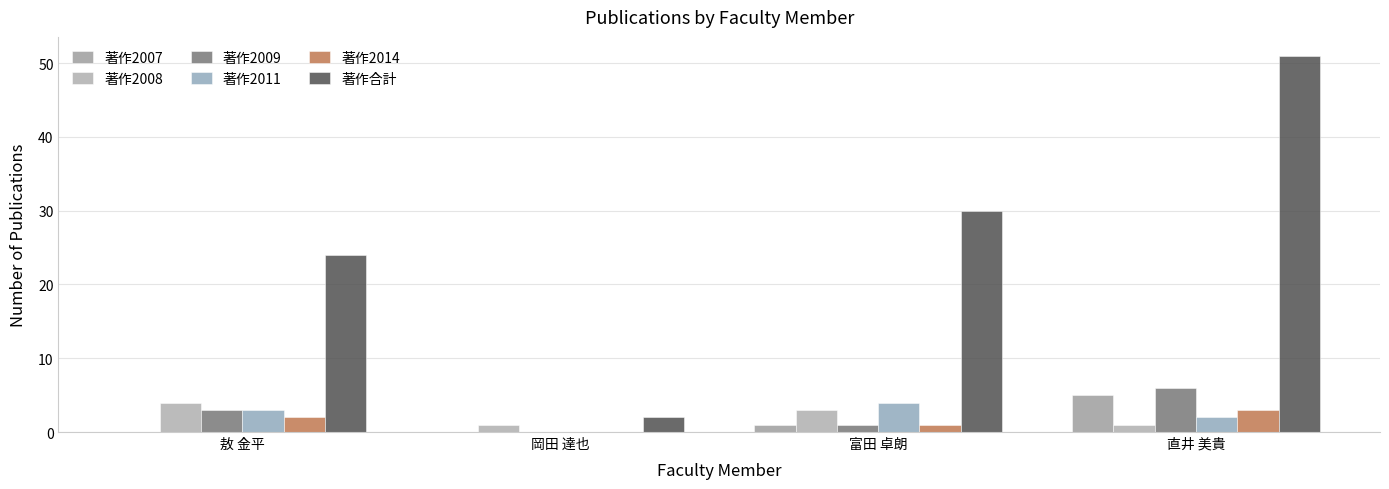

At which label does 著作2007 reach its peak?

直井 美貴